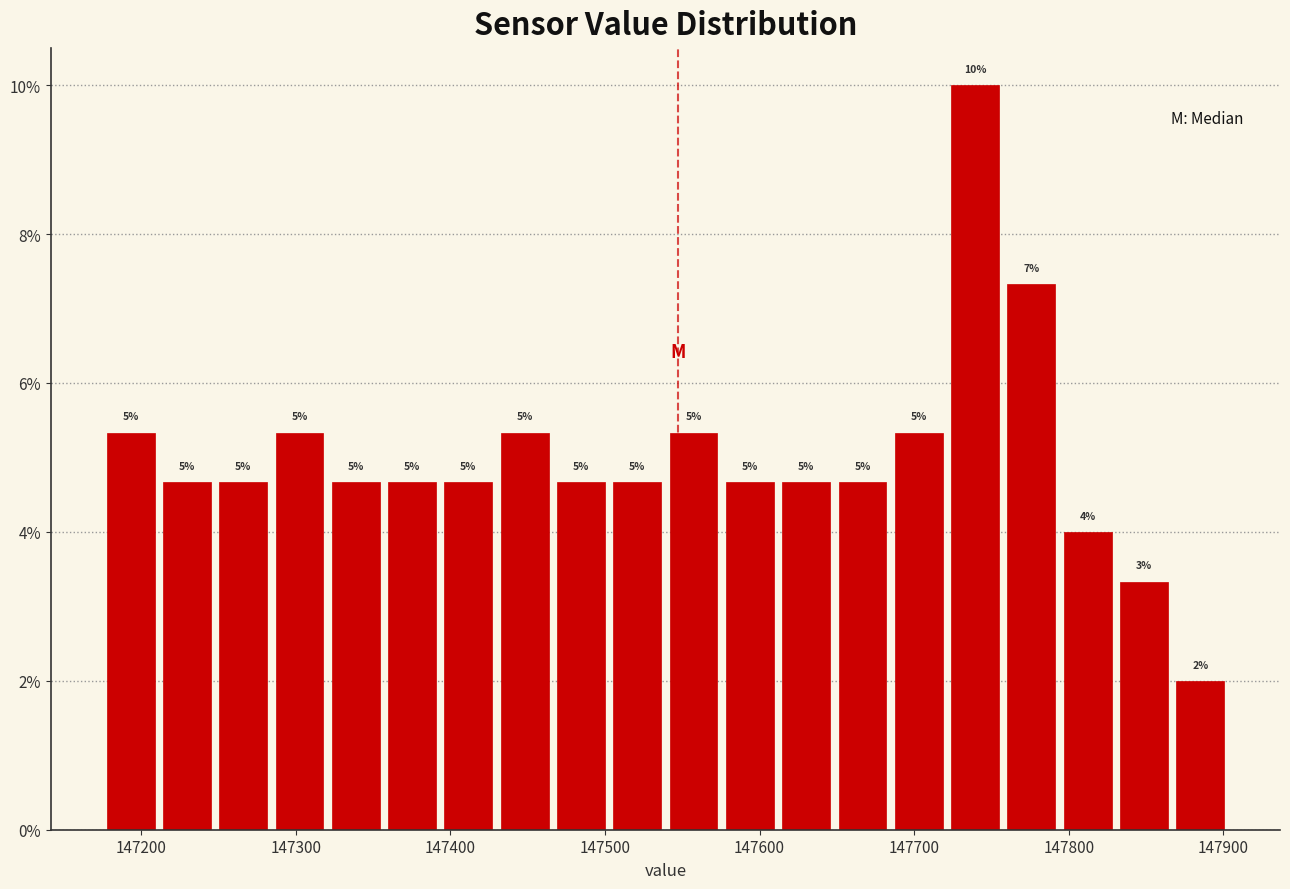

Around what value on the x-axis is the tallest bar? Give the approximate position of its centre, as read against the axis.

147740